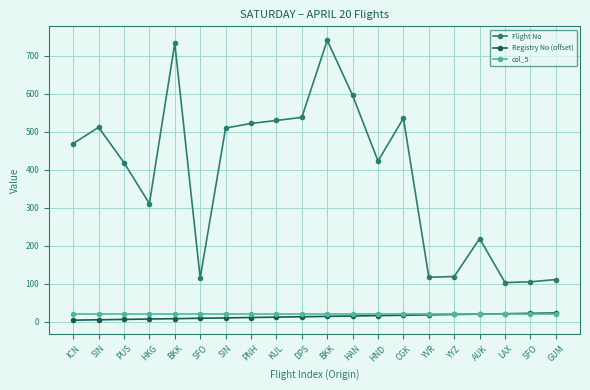

True or false: col_5 and Flight No intersect in this chart.

False